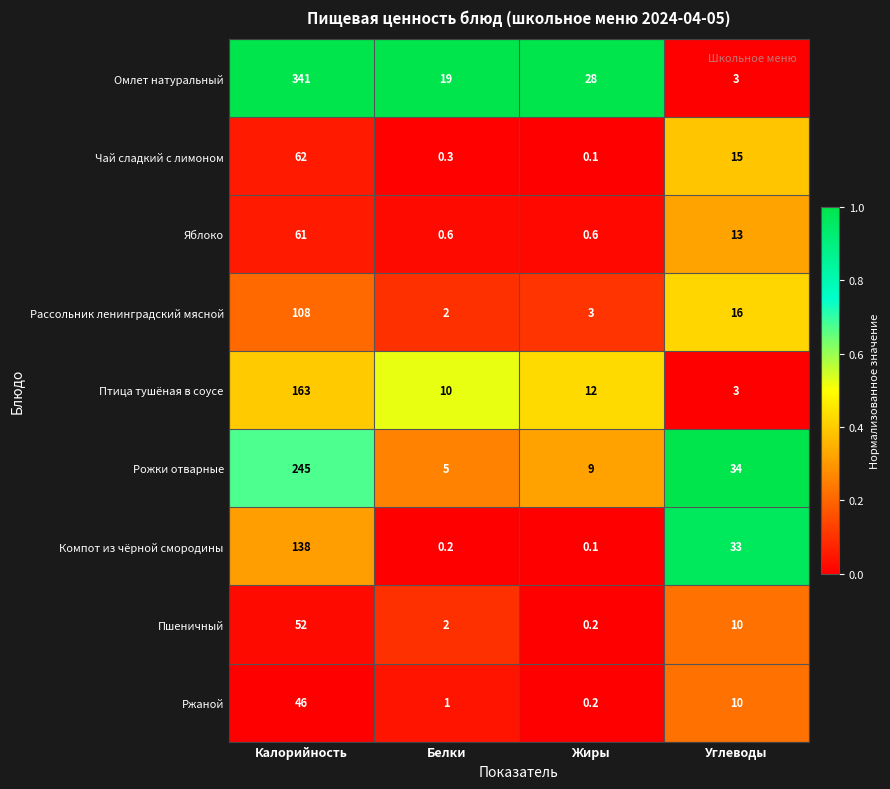

Which series has the widest spread of values?

Омлет натуральный